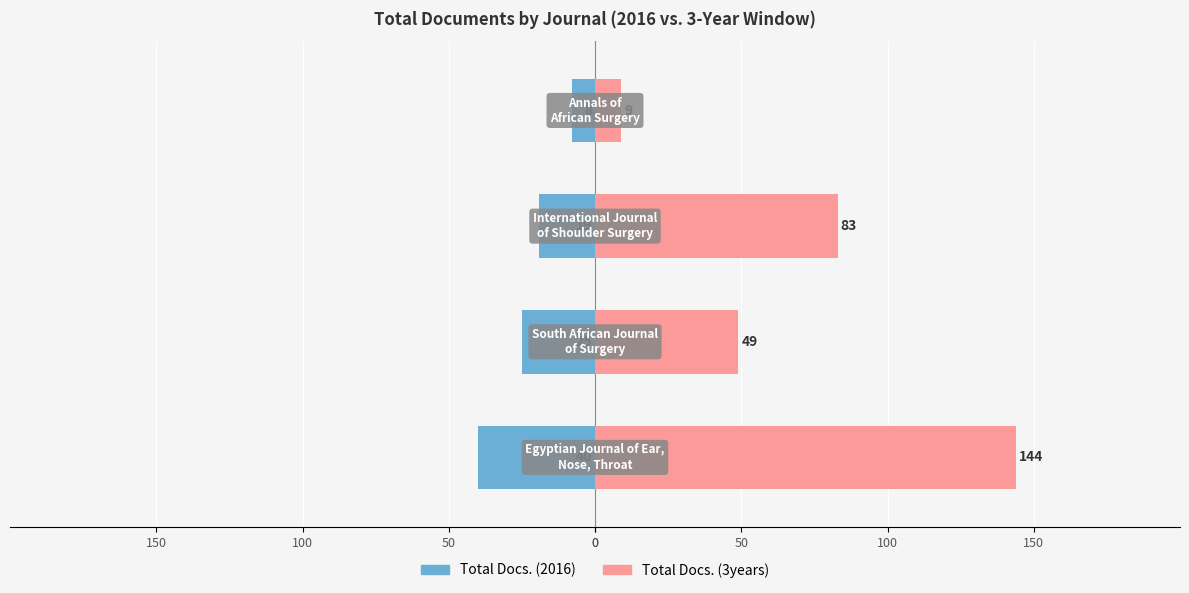

The Total Docs. (2016) series shows -25 at 50. True or false?

True